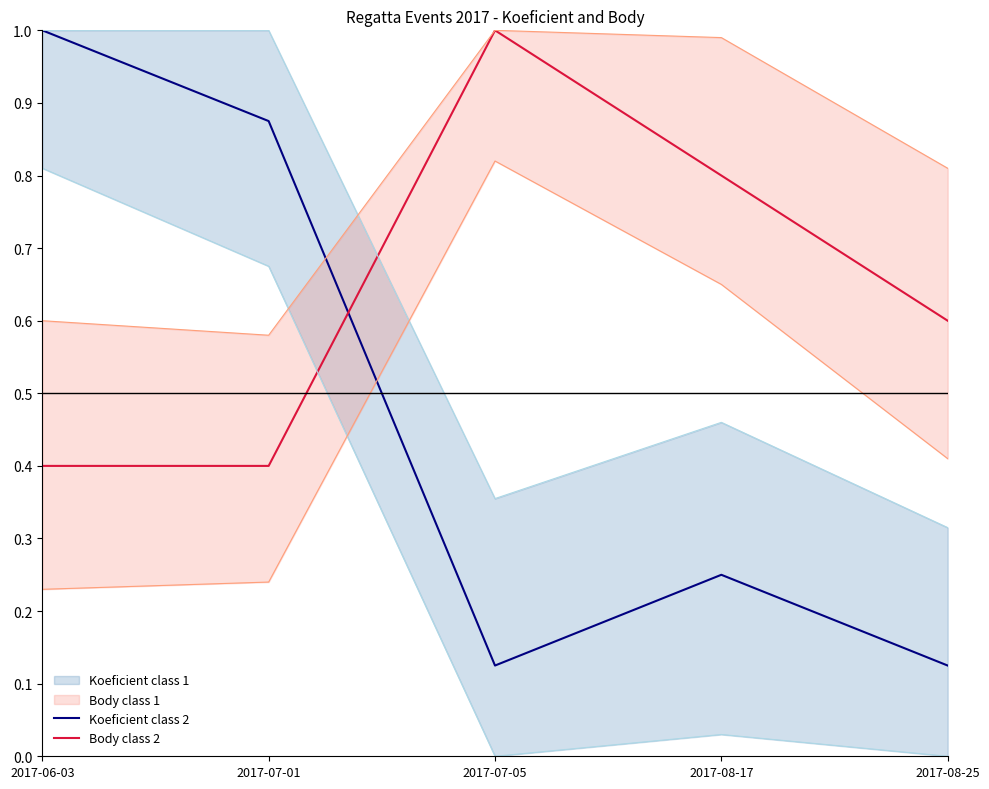

Between which two adjacent categories do Body class 2 and Koeficient class 2 first intersect?

2017-07-01 and 2017-07-05